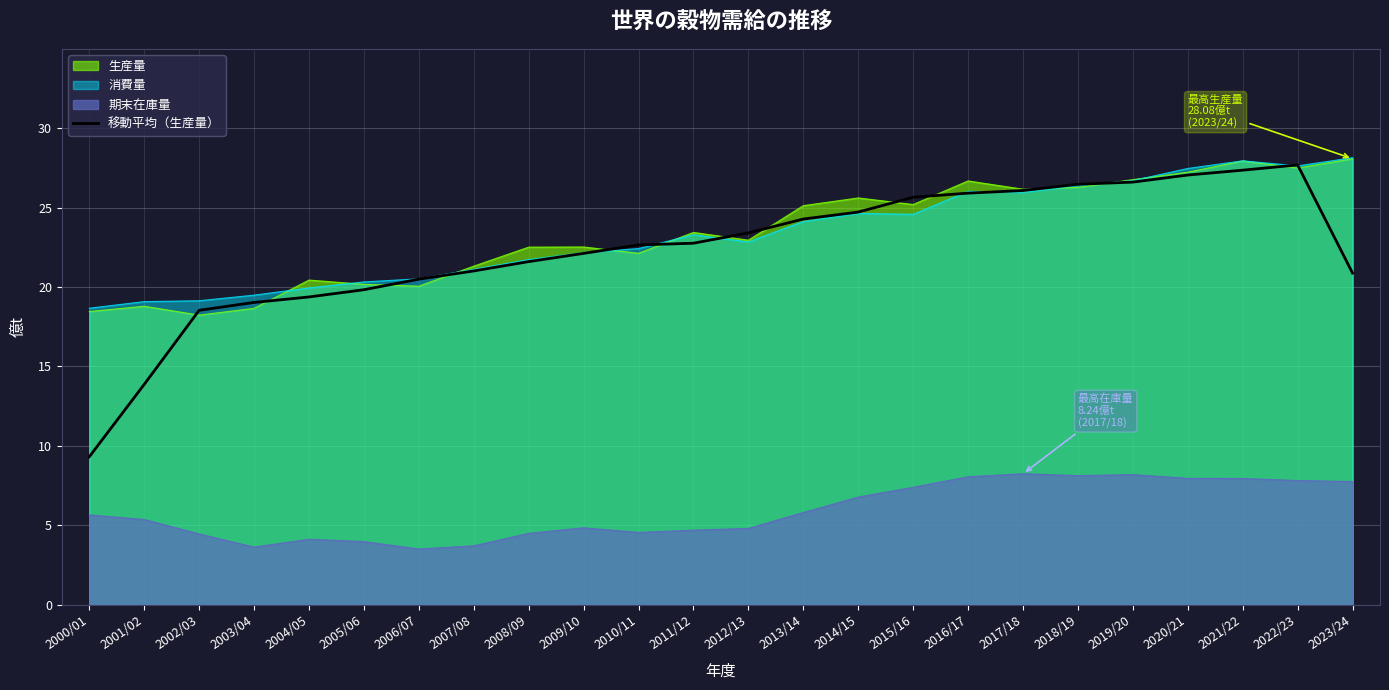

What is the maximum value shown in the chart?

28.1